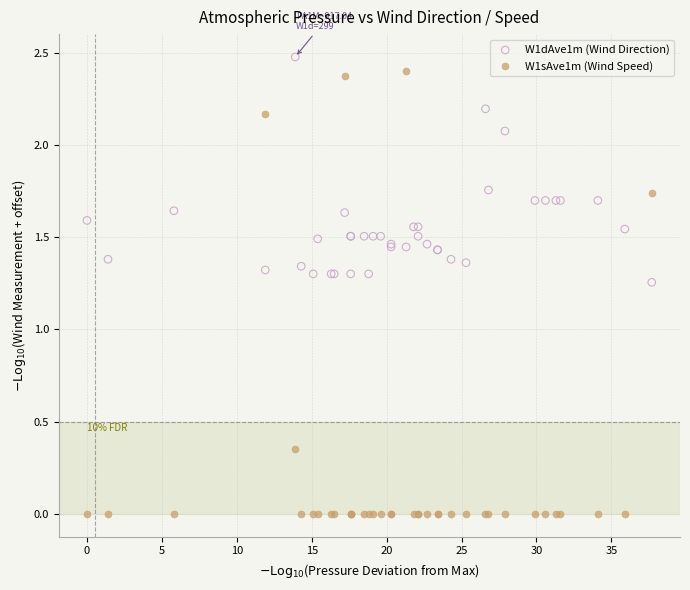

What is the X range (max minus min) for the scatter plot?

37.7